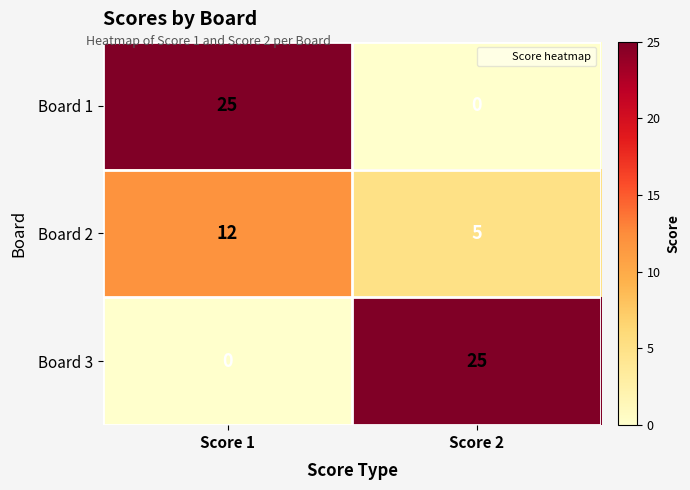

True or false: Board 2 has a value of 1 at Score 2.

False